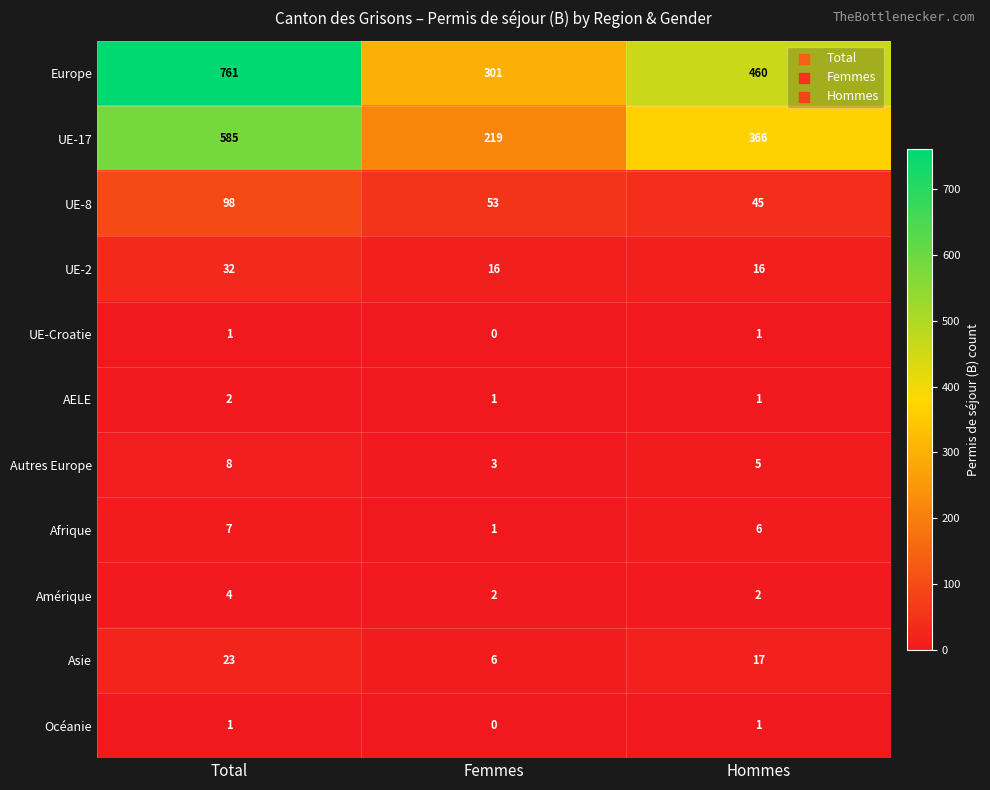

At how many categories does at least one series exceed 87?

3